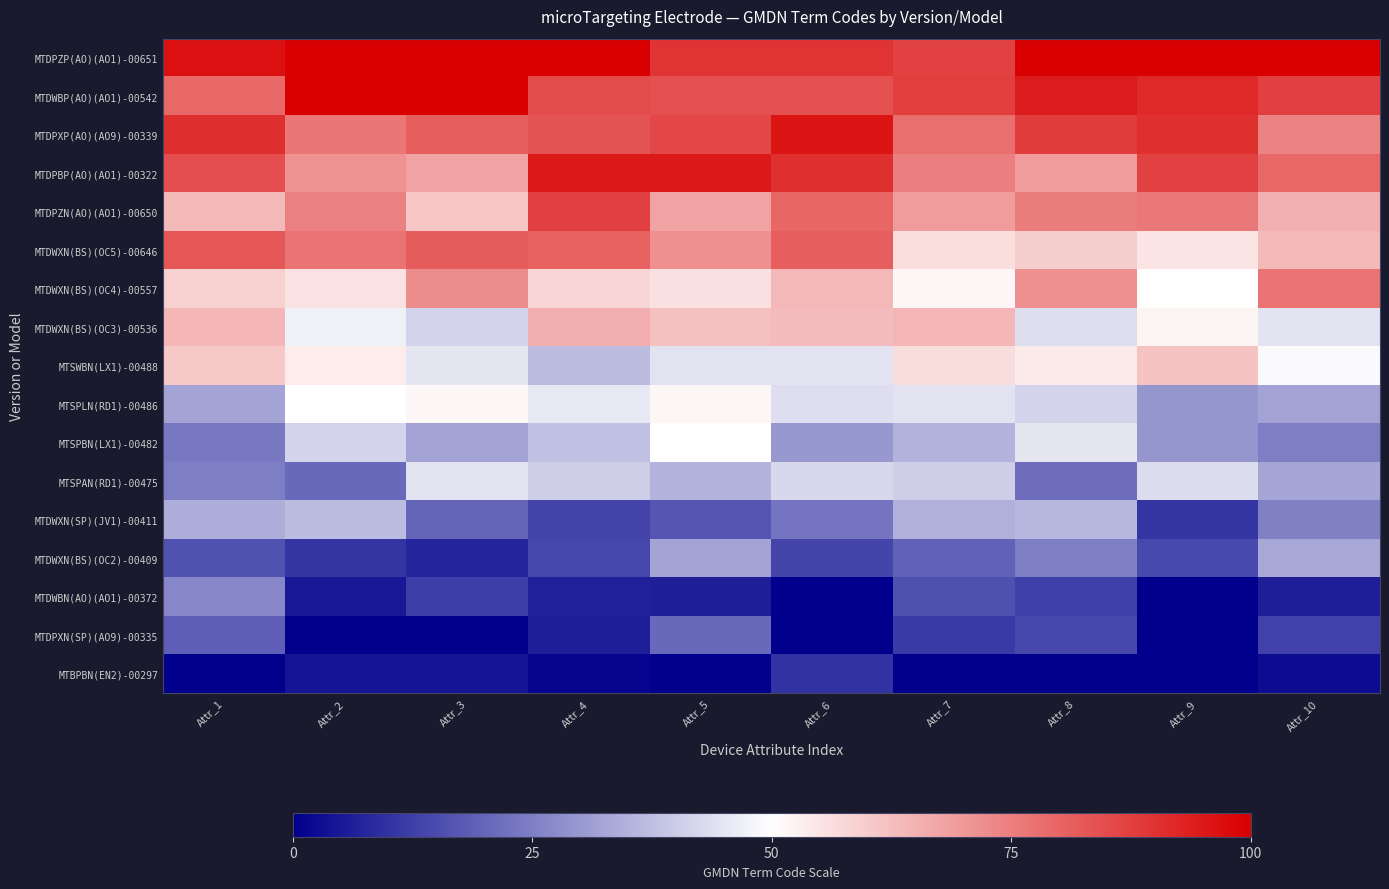

Rank the series by their maximum value, from lowest to highest.

MTBPBN(EN2)-00297, MTDPXN(SP)(AO9)-00335, MTDWBN(AO)(AO1)-00372, MTDWXN(BS)(OC2)-00409, MTDWXN(SP)(JV1)-00411, MTSPAN(RD1)-00475, MTSPBN(LX1)-00482, MTSPLN(RD1)-00486, MTSWBN(LX1)-00488, MTDWXN(BS)(OC3)-00536, MTDWXN(BS)(OC4)-00557, MTDWXN(BS)(OC5)-00646, MTDPZN(AO)(AO1)-00650, MTDPBP(AO)(AO1)-00322, MTDPXP(AO)(AO9)-00339, MTDPZP(AO)(AO1)-00651, MTDWBP(AO)(AO1)-00542